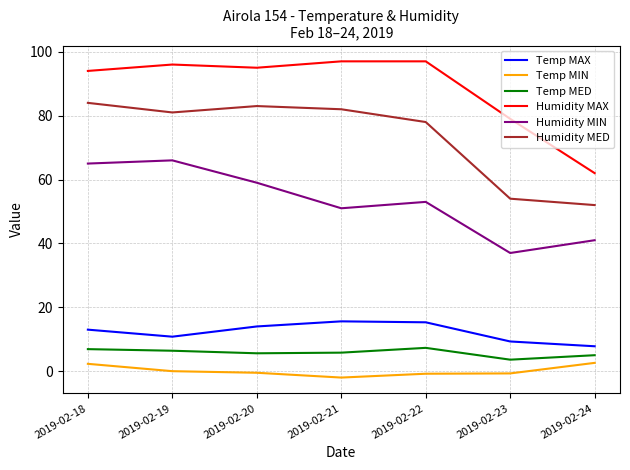

What is the sum of the Humidity MIN values at 2019-02-20 and 2019-02-19?

125.0